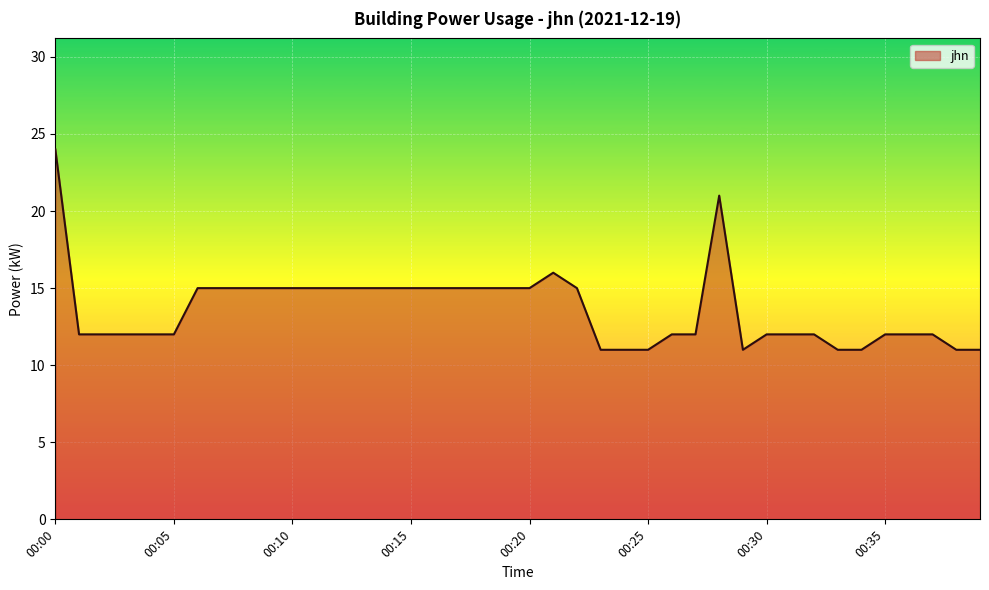

What is the greatest value displayed?

24